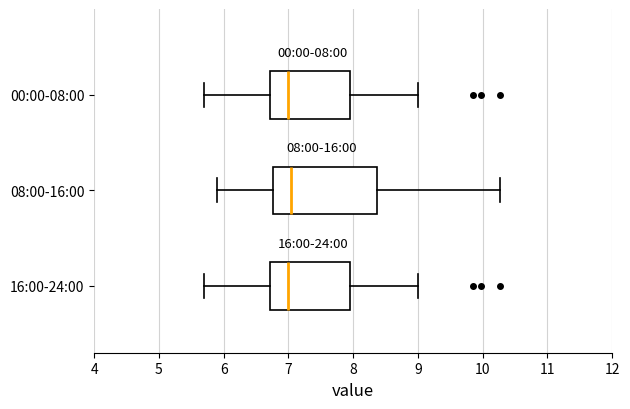

Which box is the widest, from its left edge to its right edge?

08:00-16:00